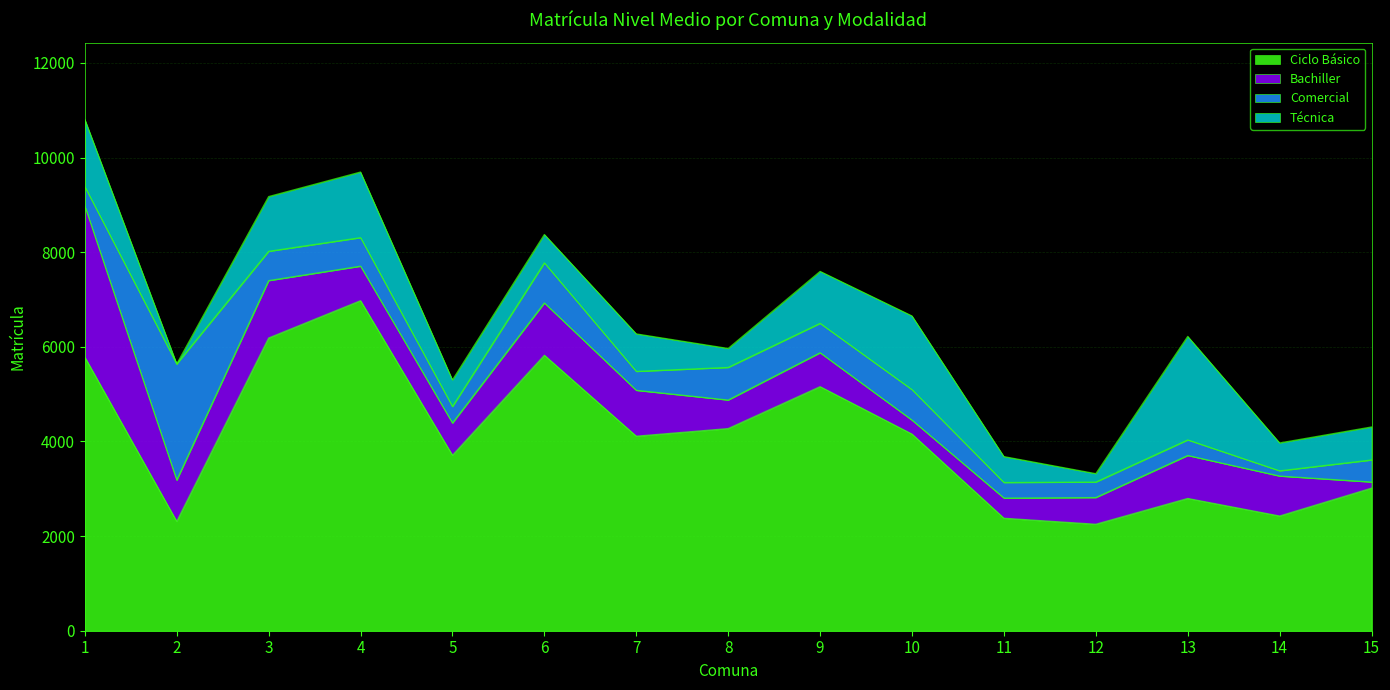

The value of Bachiller at 14 is 844. True or false?

True